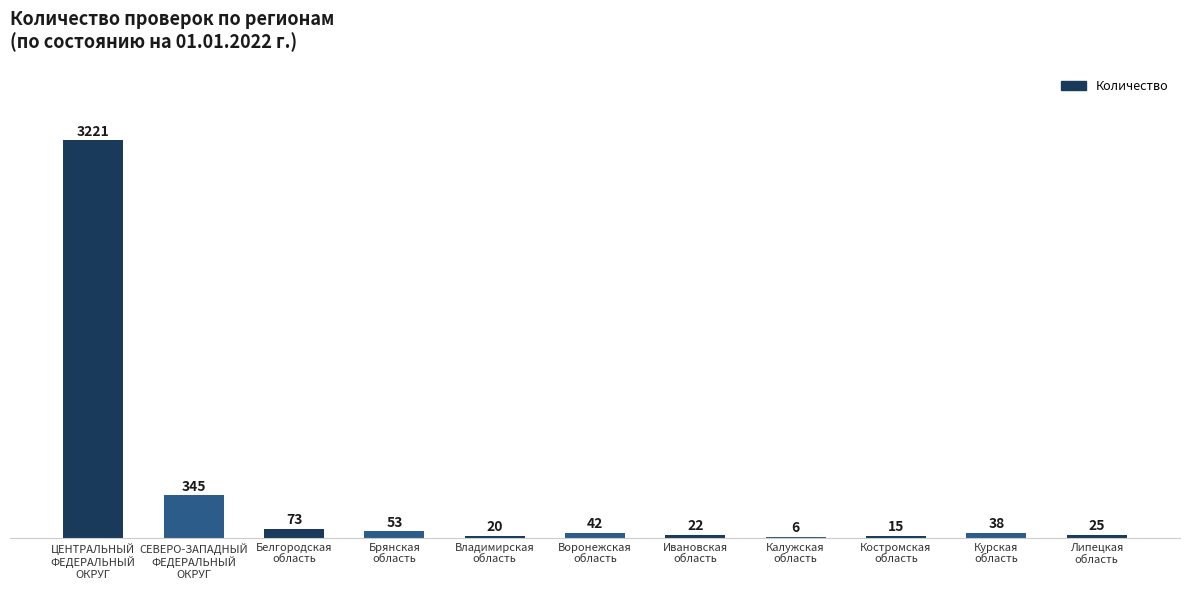

What is the sum of all values?

3860